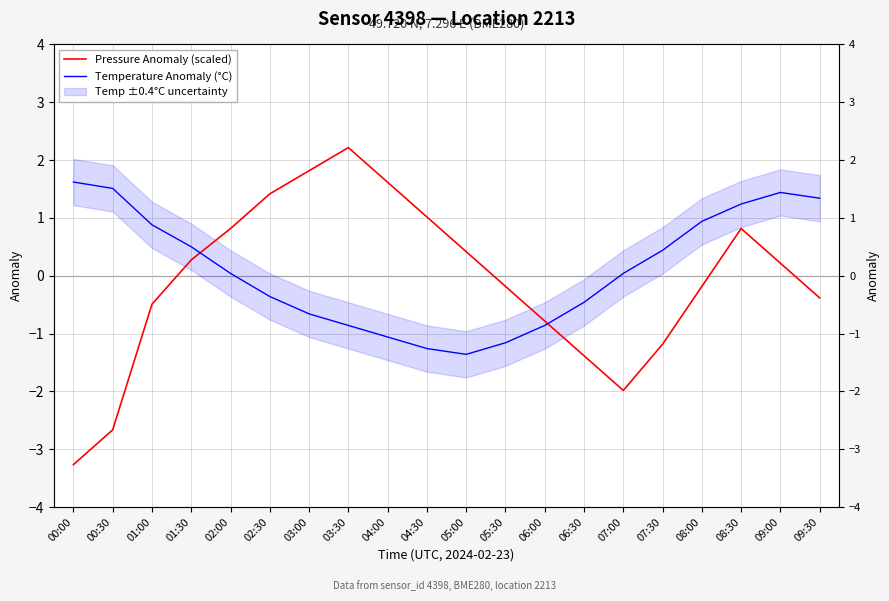

Reading left to right, list all the values displayed in this chart.

Pressure Anomaly (scaled): -3.3	-2.7	-0.5	0.3	0.8	1.4	1.8	2.2	1.6	1.0	0.4	-0.2	-0.8	-1.4	-2.0	-1.2	-0.2	0.8	0.2	-0.4
Temperature Anomaly (°C): 1.6	1.5	0.9	0.5	0.0	-0.4	-0.7	-0.9	-1.1	-1.3	-1.4	-1.2	-0.9	-0.5	0.0	0.4	0.9	1.2	1.4	1.3